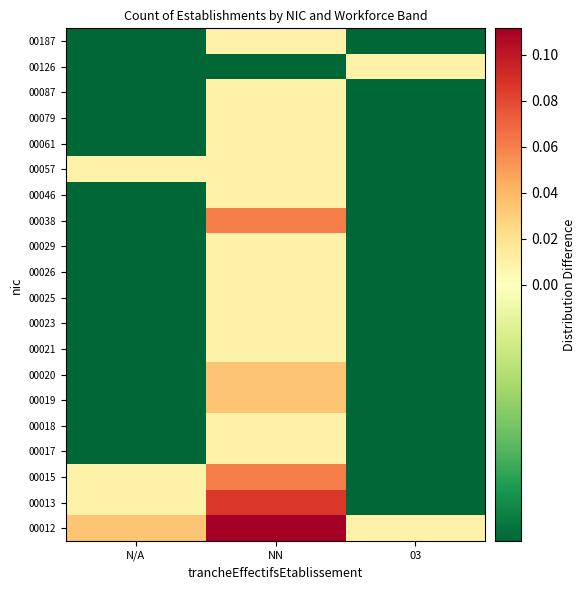

Which category has the highest value across all series?

NN